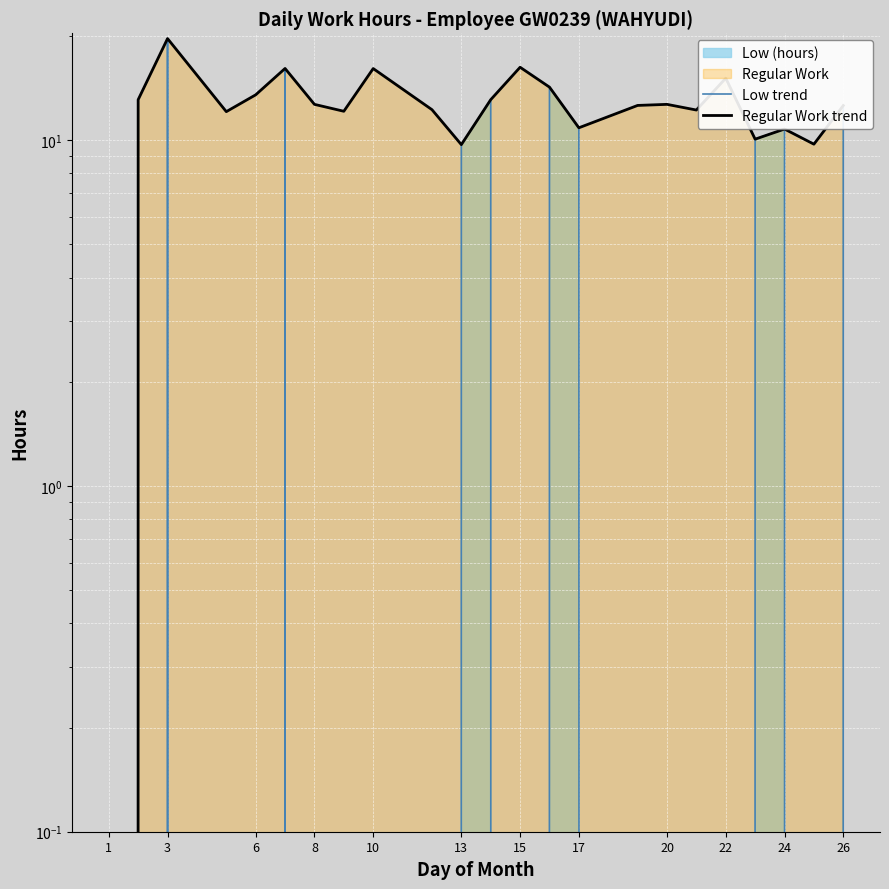

Between 24 and 26, which series saw the biggest shift?

Low trend